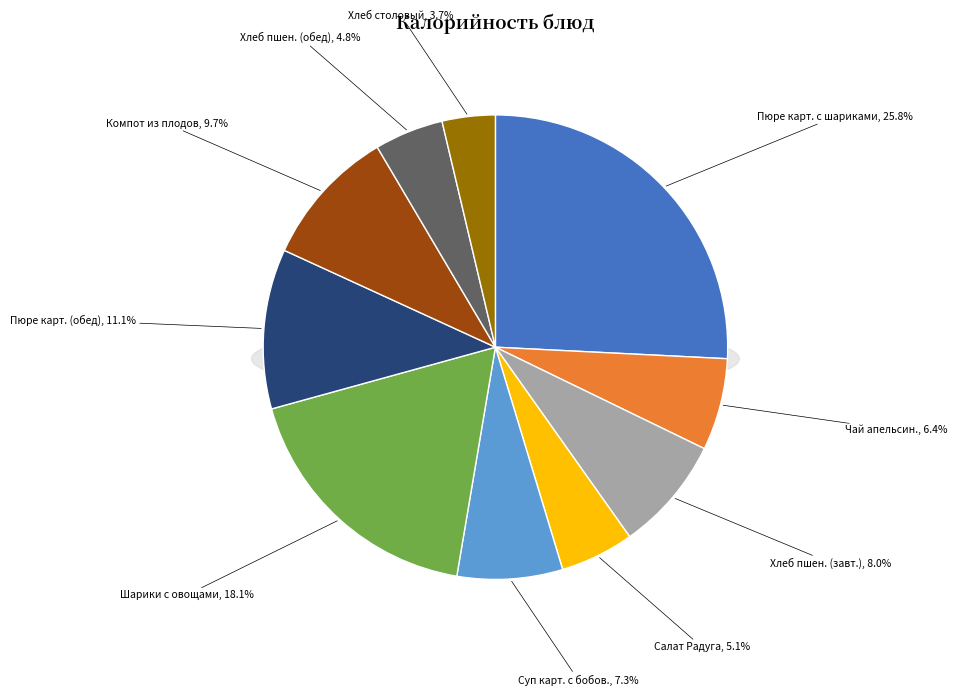

Does Пюре картофельное (обед) represent more than half of the total?

No